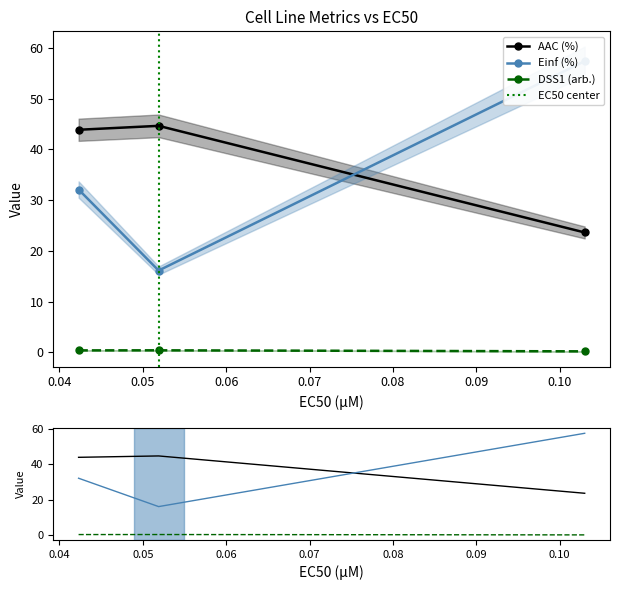

How many lines are shown in the chart?

3